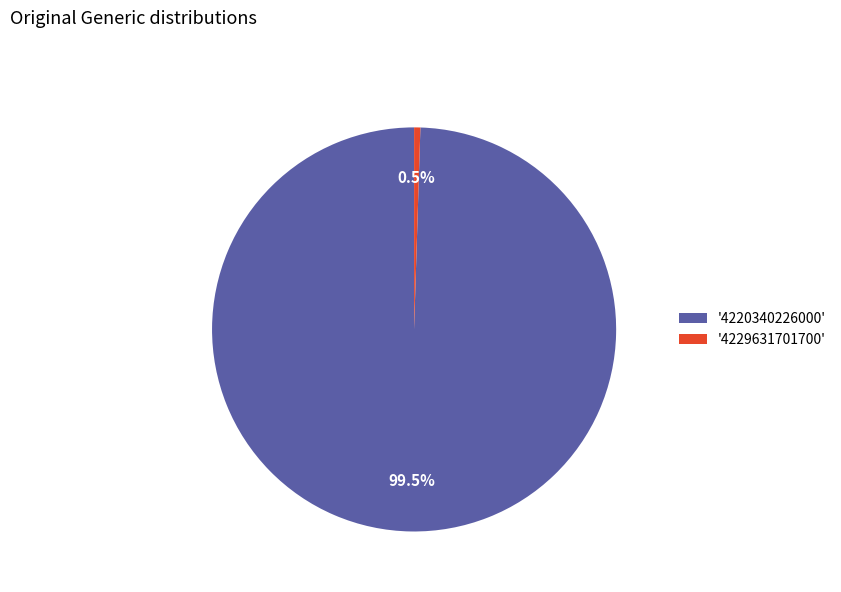

Count the number of slices in the pie.

2